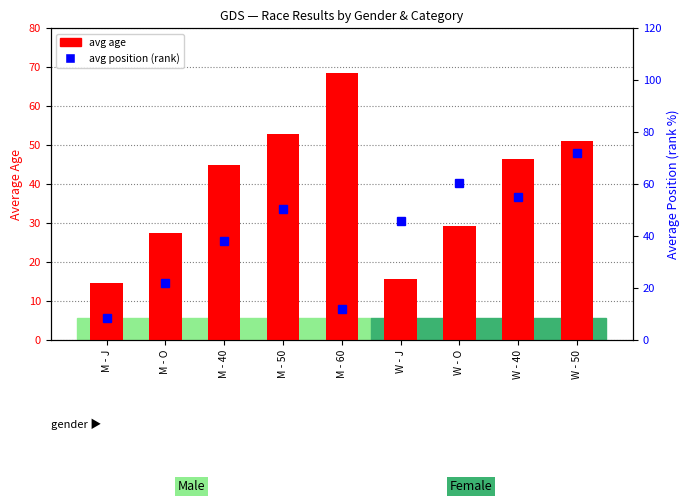

Between W - 50 and M - O, which is larger?

W - 50